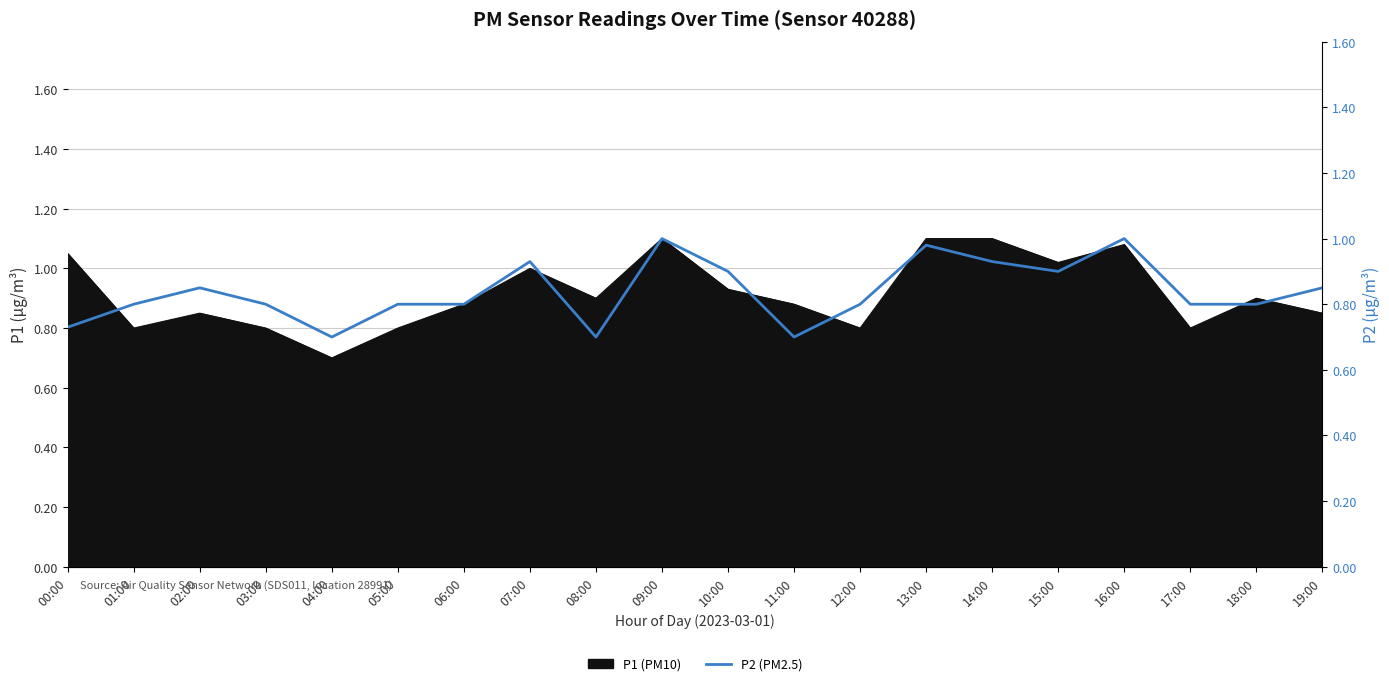

True or false: P1 (PM10) has a value of 0.2 at 08:00.

False